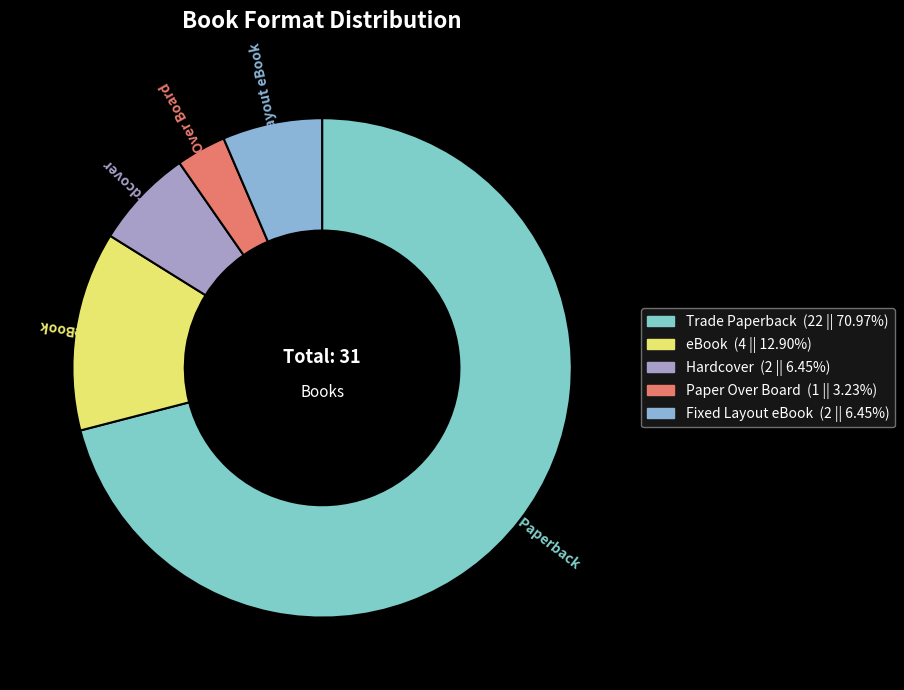

Between Trade Paperback and eBook, which is larger?

Trade Paperback